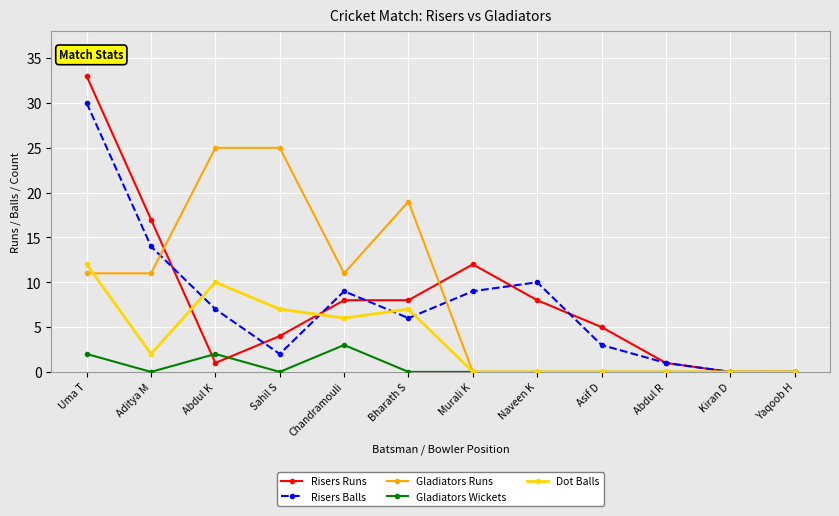

What are all the series names shown in the legend?

Risers Runs, Risers Balls, Gladiators Runs, Gladiators Wickets, Dot Balls